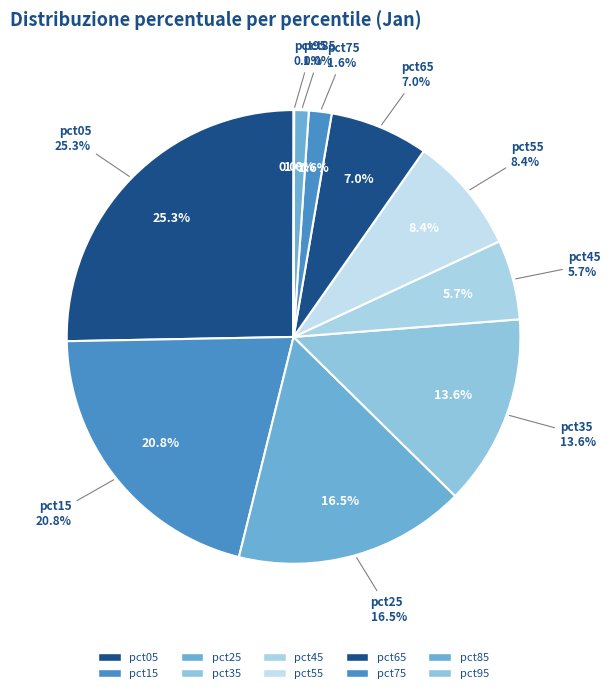

To the nearest percent, what portion does pct85 represent?

1%